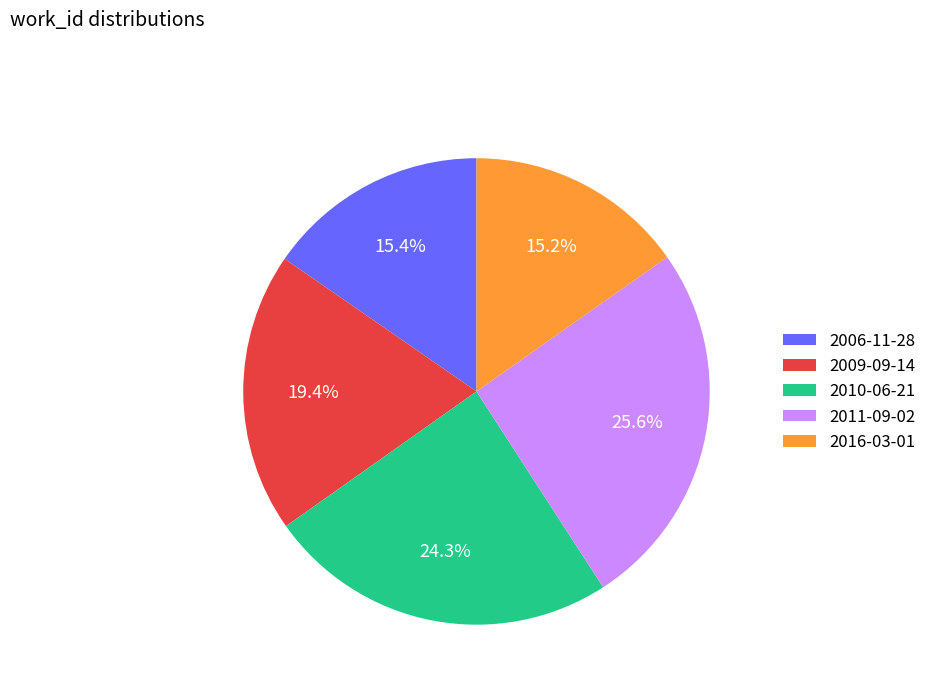

What is the largest slice in the pie chart?

2011-09-02